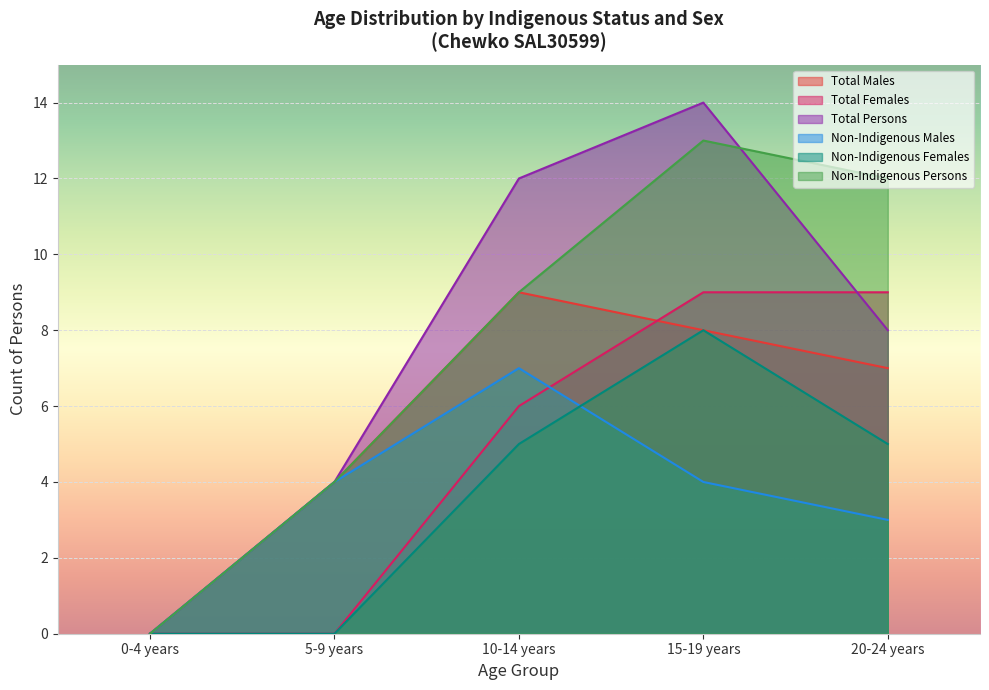

What is the value of the Non-Indigenous Males point at the 3rd from the left?

7